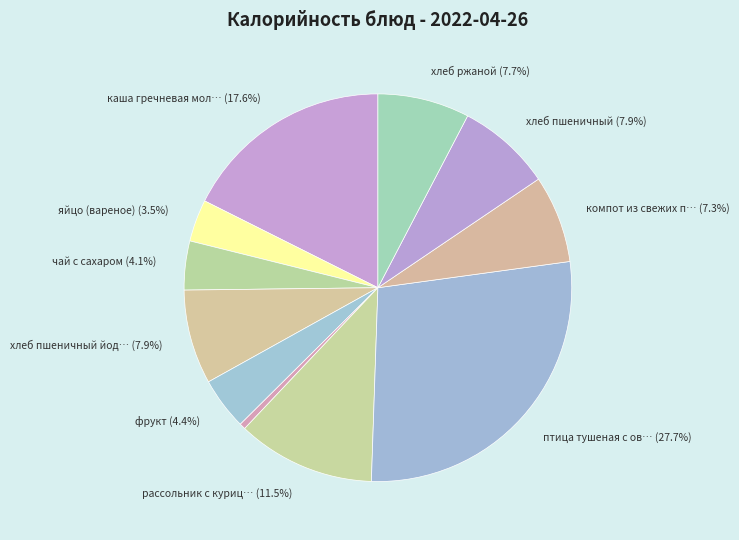

How many slices are in this pie chart?

11